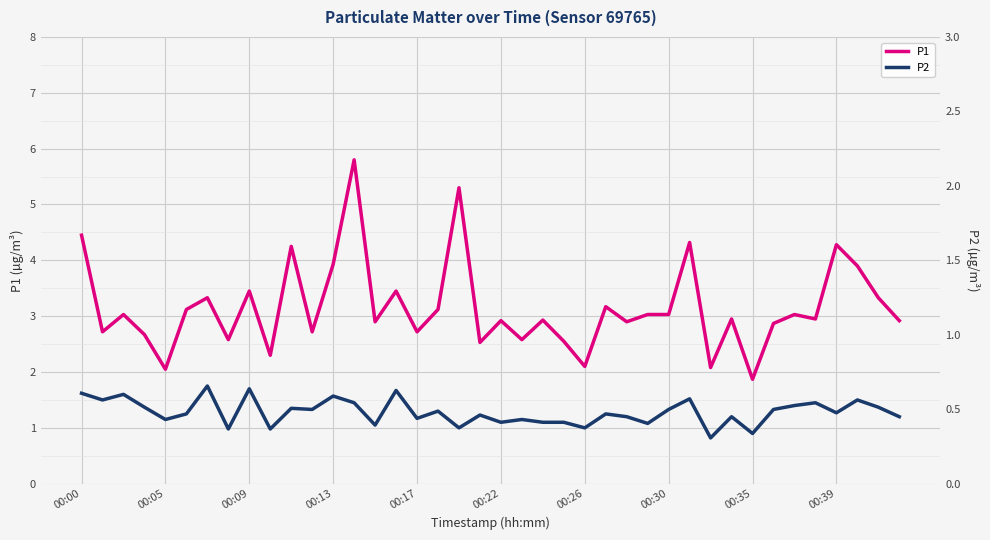

At which label does P1 first exceed 2?

00:00